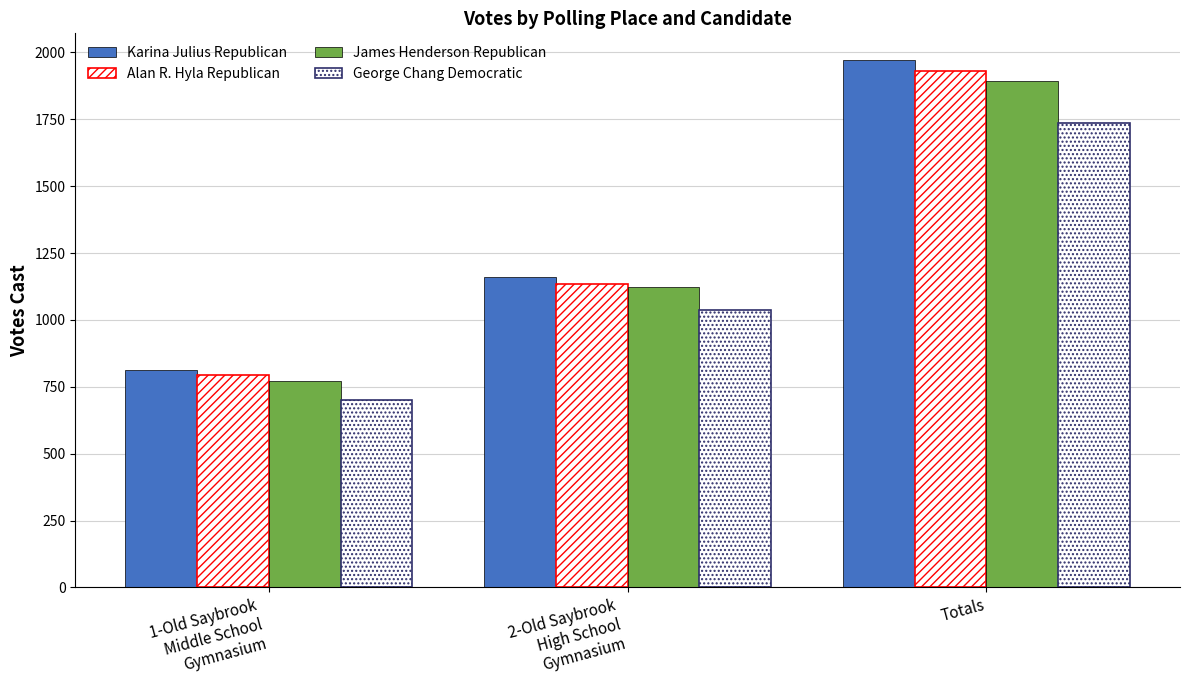

How many series are shown in this chart?

4